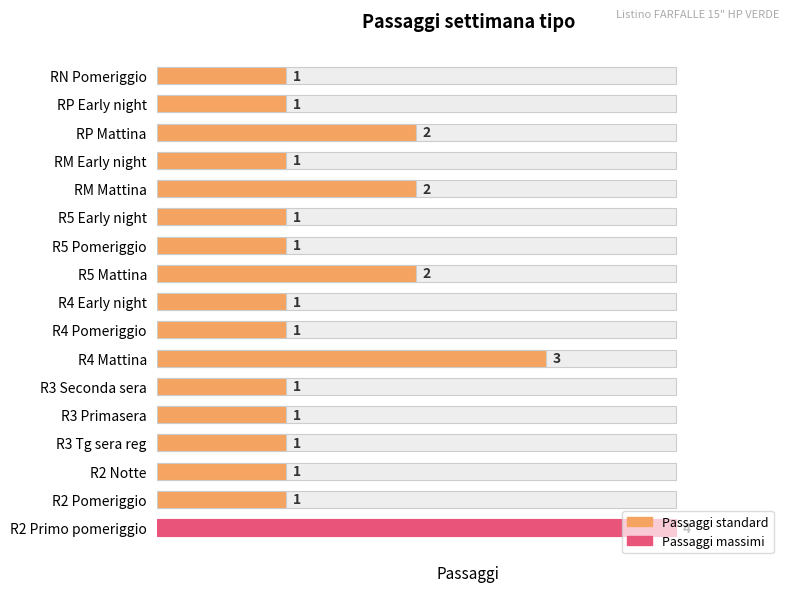

Reading left to right, list all the values displayed in this chart.

4	1	1	1	1	1	3	1	1	2	1	1	2	1	2	1	1